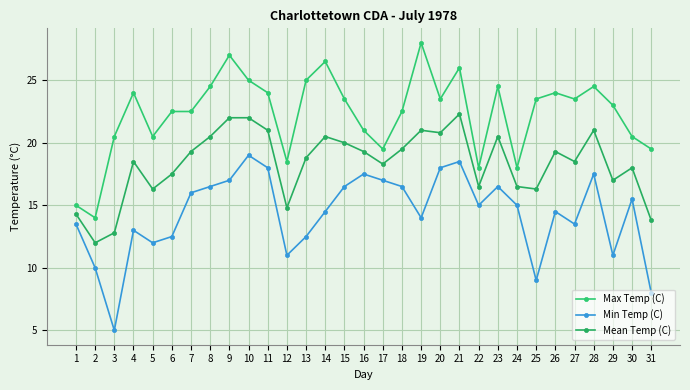

Reading right to left, what are all the values shown in this chart?

Max Temp (C): 19.5	20.5	23.0	24.5	23.5	24.0	23.5	18.0	24.5	18.0	26.0	23.5	28.0	22.5	19.5	21.0	23.5	26.5	25.0	18.5	24.0	25.0	27.0	24.5	22.5	22.5	20.5	24.0	20.5	14.0	15.0
Min Temp (C): 8.0	15.5	11.0	17.5	13.5	14.5	9.0	15.0	16.5	15.0	18.5	18.0	14.0	16.5	17.0	17.5	16.5	14.5	12.5	11.0	18.0	19.0	17.0	16.5	16.0	12.5	12.0	13.0	5.0	10.0	13.5
Mean Temp (C): 13.8	18.0	17.0	21.0	18.5	19.3	16.3	16.5	20.5	16.5	22.3	20.8	21.0	19.5	18.3	19.3	20.0	20.5	18.8	14.8	21.0	22.0	22.0	20.5	19.3	17.5	16.3	18.5	12.8	12.0	14.3